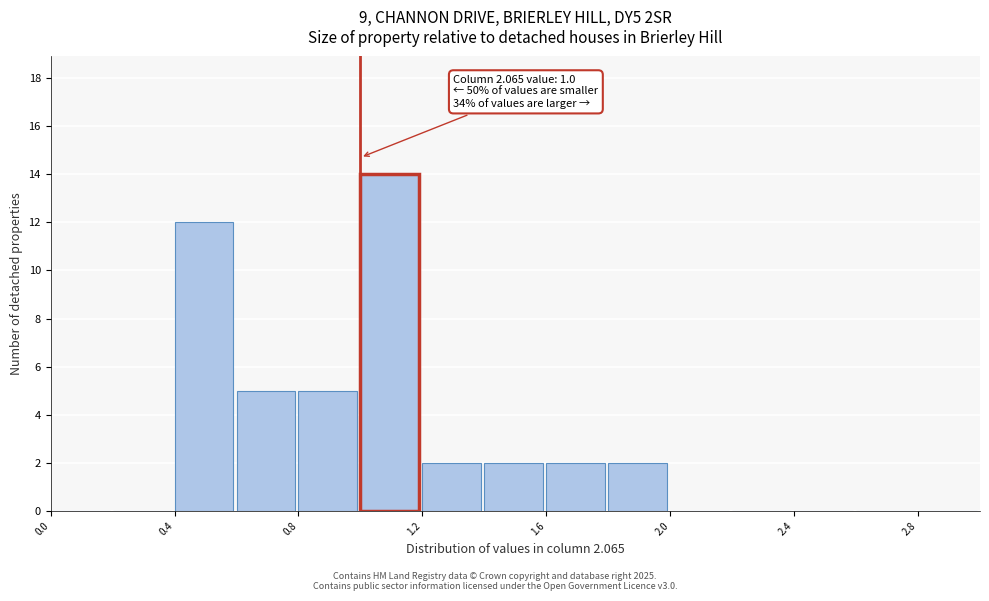

Over which range of the x-axis is the bar tallest?

1.0 to 1.2